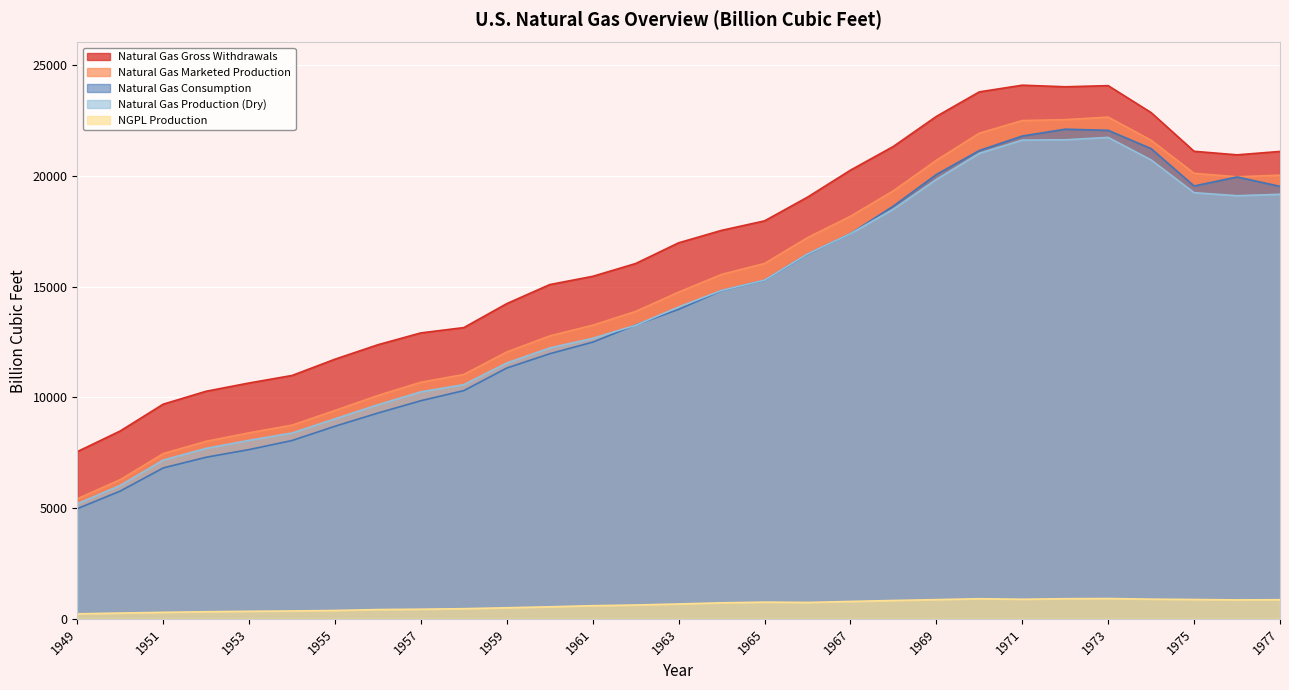

Reading left to right, extract all data points from this chart.

Natural Gas Gross Withdrawals: 1949=7546.8	1950=8479.6	1951=9689.4	1952=10272.6	1953=10645.8	1954=10984.9	1955=11719.8	1956=12372.9	1957=12906.7	1958=13146.6	1959=14229.3	1960=15087.9	1961=15460.3	1962=16039.0	1963=16973.4	1964=17535.6	1965=17963.1	1966=19033.8	1967=20251.8	1968=21325.0	1969=22679.2	1970=23786.5	1971=24088.0	1972=24016.1	1973=24067.2	1974=22849.8	1975=21103.5	1976=20943.8	1977=21097.1
Natural Gas Marketed Production: 1949=5419.7	1950=6282.1	1951=7457.4	1952=8013.5	1953=8396.9	1954=8742.5	1955=9405.4	1956=10081.9	1957=10680.3	1958=11030.2	1959=12046.1	1960=12771.0	1961=13254.0	1962=13876.6	1963=14746.7	1964=15546.6	1965=16039.8	1966=17206.6	1967=18171.3	1968=19322.4	1969=20698.2	1970=21920.6	1971=22493.0	1972=22531.7	1973=22647.5	1974=21600.5	1975=20108.7	1976=19952.4	1977=20025.5
NGPL Production: 1949=224.3	1950=259.9	1951=292.4	1952=319.2	1953=340.1	1954=354.3	1955=376.7	1956=418.0	1957=433.6	1958=458.0	1959=498.5	1960=542.9	1961=592.4	1962=623.6	1963=670.3	1964=722.6	1965=753.5	1966=739.3	1967=784.5	1968=827.9	1969=866.6	1970=906.4	1971=883.1	1972=908.0	1973=916.6	1974=887.5	1975=872.3	1976=854.1	1977=862.6
Natural Gas Production (Dry): 1949=5195.4	1950=6022.2	1951=7165.0	1952=7694.3	1953=8056.8	1954=8388.2	1955=9028.7	1956=9663.9	1957=10246.6	1958=10572.2	1959=11547.7	1960=12228.1	1961=12661.6	1962=13253.0	1963=14076.4	1964=14824.0	1965=15286.3	1966=16467.3	1967=17386.8	1968=18494.5	1969=19831.7	1970=21014.2	1971=21609.9	1972=21623.7	1973=21731.0	1974=20713.0	1975=19236.4	1976=19098.4	1977=19162.9
Natural Gas Consumption: 1949=4971.2	1950=5766.5	1951=6810.2	1952=7294.3	1953=7639.3	1954=8048.5	1955=8693.7	1956=9288.9	1957=9846.1	1958=10302.6	1959=11321.2	1960=11966.5	1961=12489.3	1962=13266.5	1963=13970.2	1964=14813.8	1965=15279.7	1966=16452.4	1967=17388.4	1968=18632.1	1969=20056.2	1970=21139.4	1971=21793.5	1972=22101.5	1973=22049.4	1974=21223.1	1975=19537.6	1976=19946.5	1977=19520.6